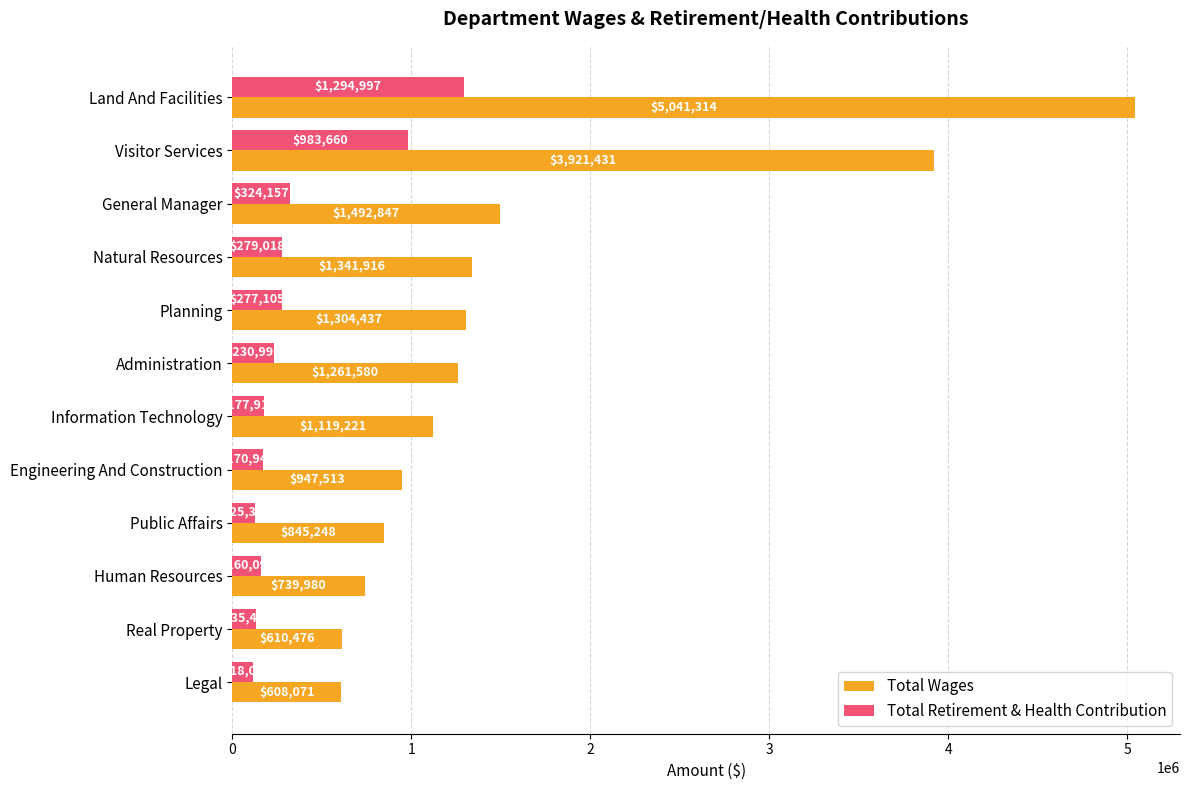

Rank the series at Land And Facilities from highest to lowest value.

Total Wages, Total Retirement & Health Contribution